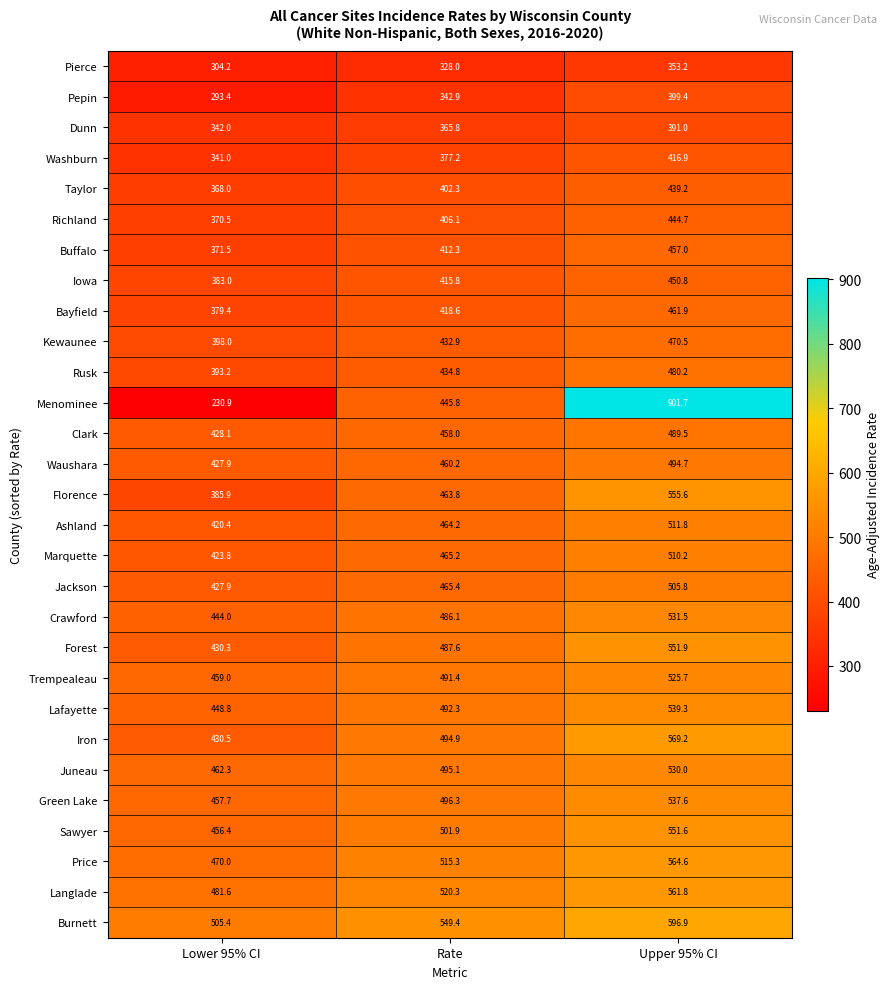

At Upper 95% CI, list the series in order from largest to smallest.

Menominee, Burnett, Iron, Price, Langlade, Florence, Forest, Sawyer, Lafayette, Green Lake, Crawford, Juneau, Trempealeau, Ashland, Marquette, Jackson, Waushara, Clark, Rusk, Kewaunee, Bayfield, Buffalo, Iowa, Richland, Taylor, Washburn, Pepin, Dunn, Pierce